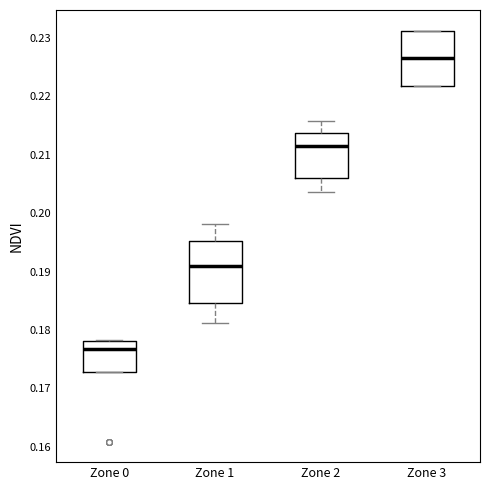

Where is the upper edge of the box for Zone 3 on the y-axis? The values are not printed on the chart, so give them approximately, as read against the axis.

0.231